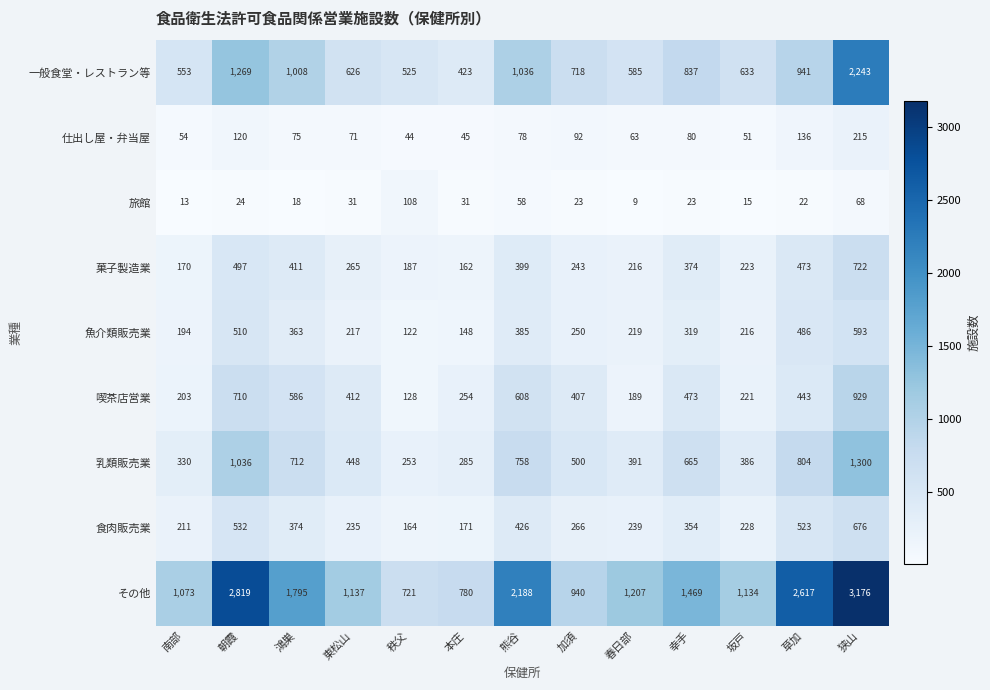

The 旅館 series shows 15 at 坂戸. True or false?

True